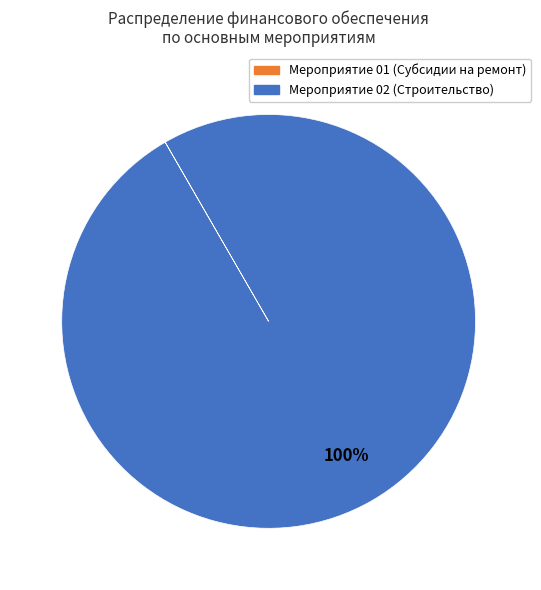

To the nearest percent, what is the average slice percentage?

50%